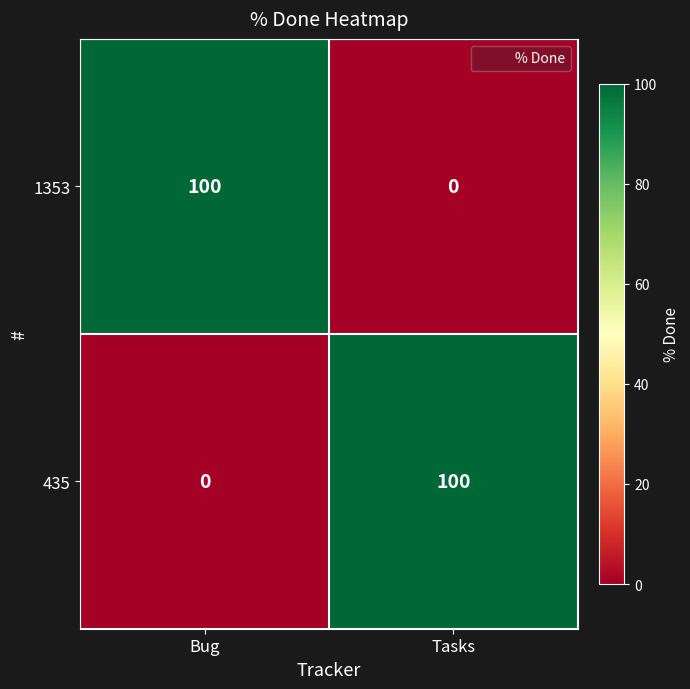

At which label is 435 closest to 50?

Bug